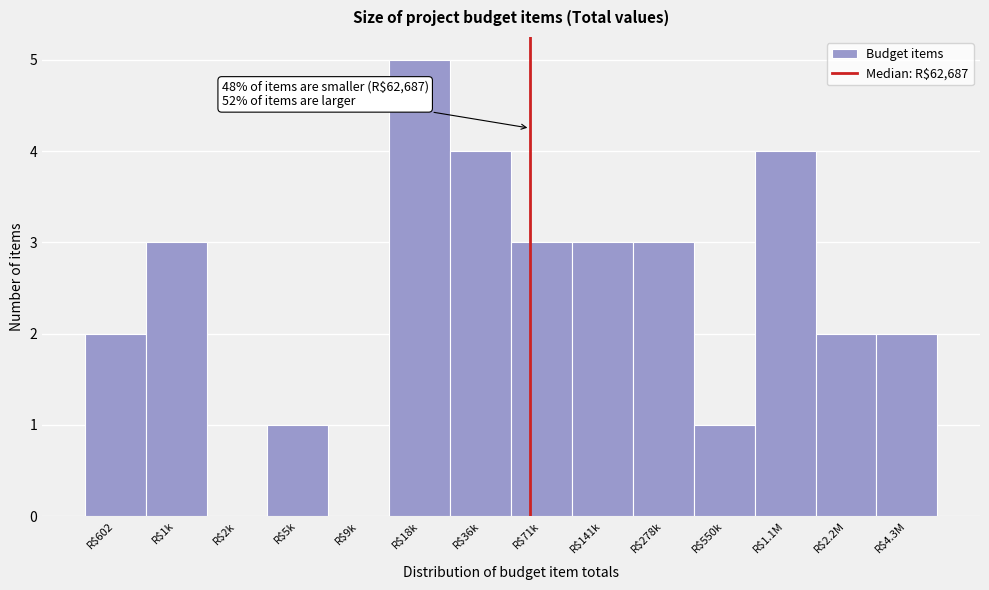

Which label corresponds to the largest value in the chart?

R$18k